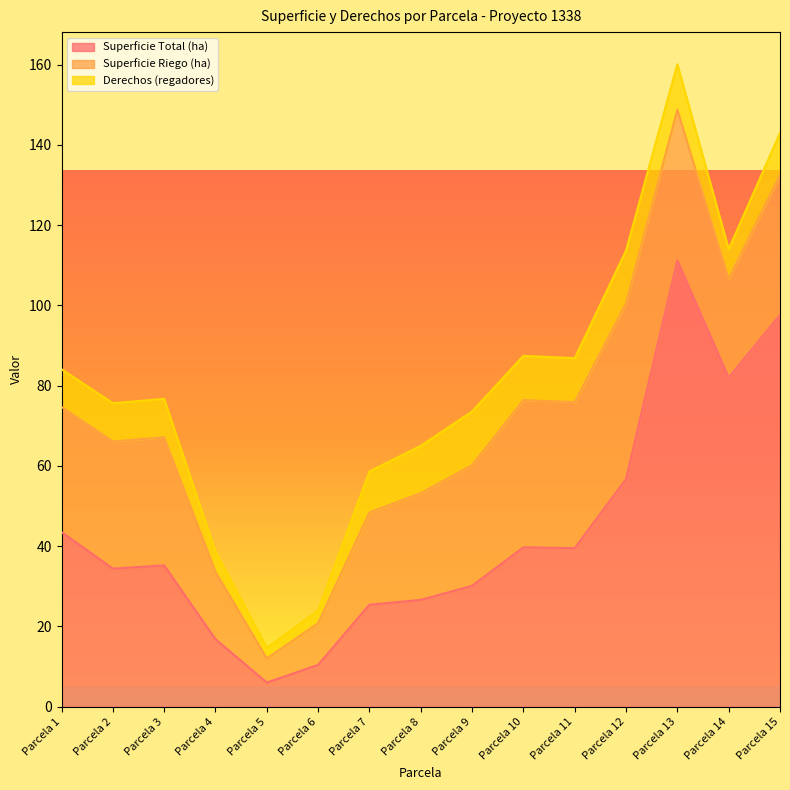

Is the value of Superficie Total (ha) at Parcela 15 greater than the value of Superficie Riego (ha) at Parcela 10?

Yes